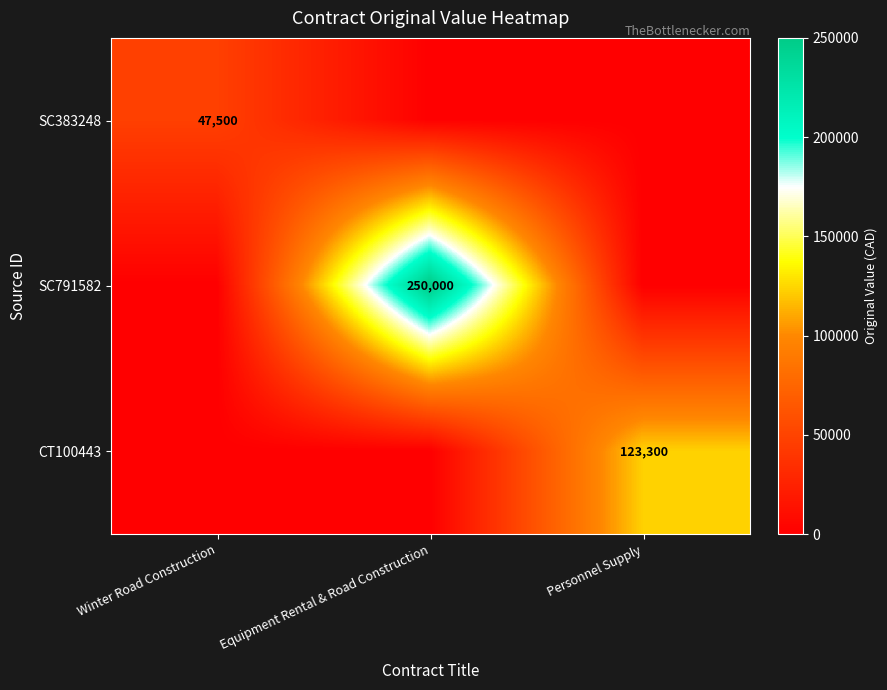

The value of SC791582 at Equipment Rental & Road Construction is 428766. True or false?

False